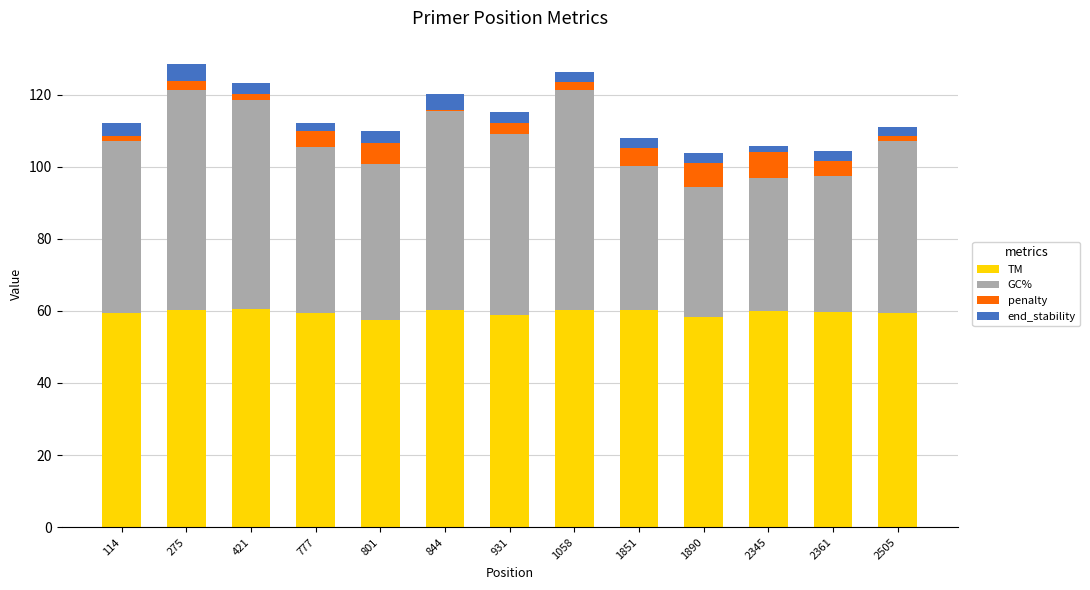

The TM series shows 60.1 at 1058. True or false?

True